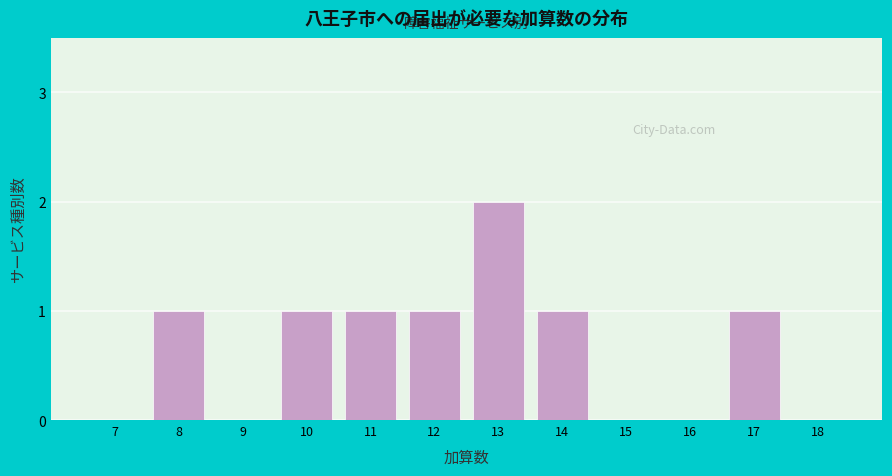

Reading left to right, what are all the values shown in this chart?

7=0	8=1	9=0	10=1	11=1	12=1	13=2	14=1	15=0	16=0	17=1